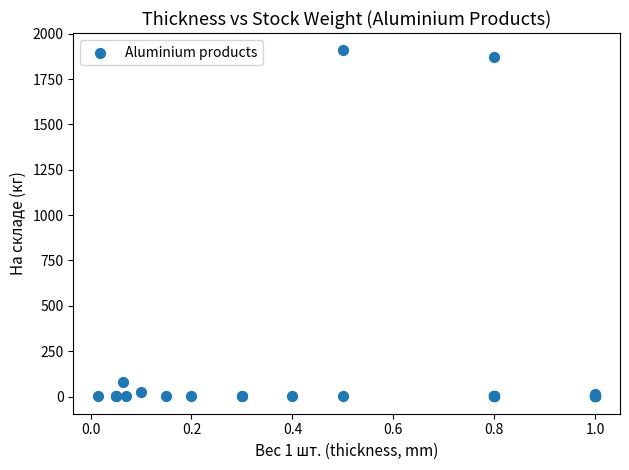

What Y value in the scatter plot is closest to 954?

79